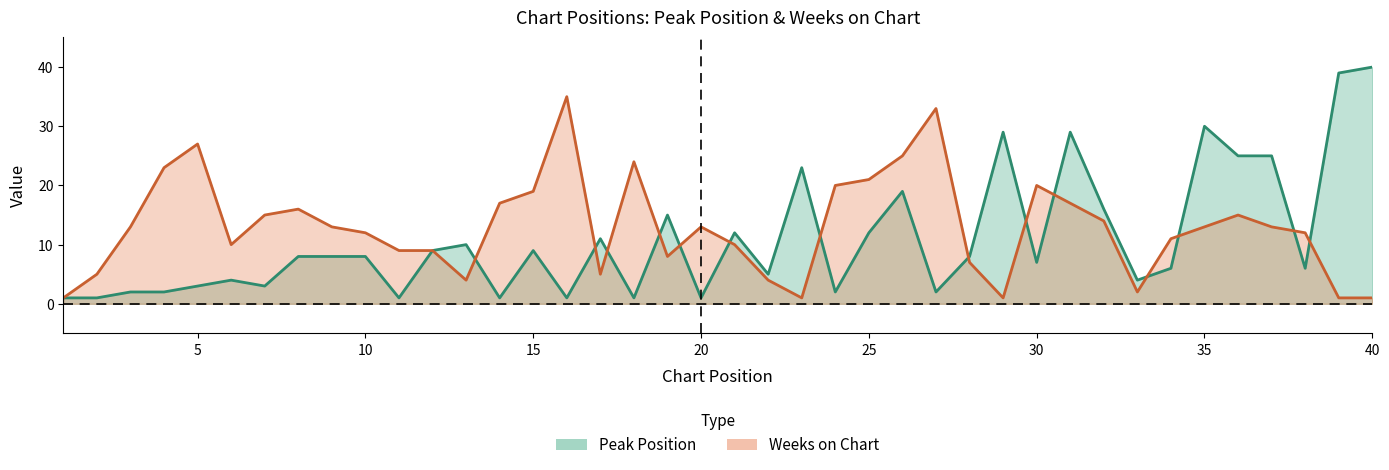

The value of Peak Position at 7 is 5. True or false?

False